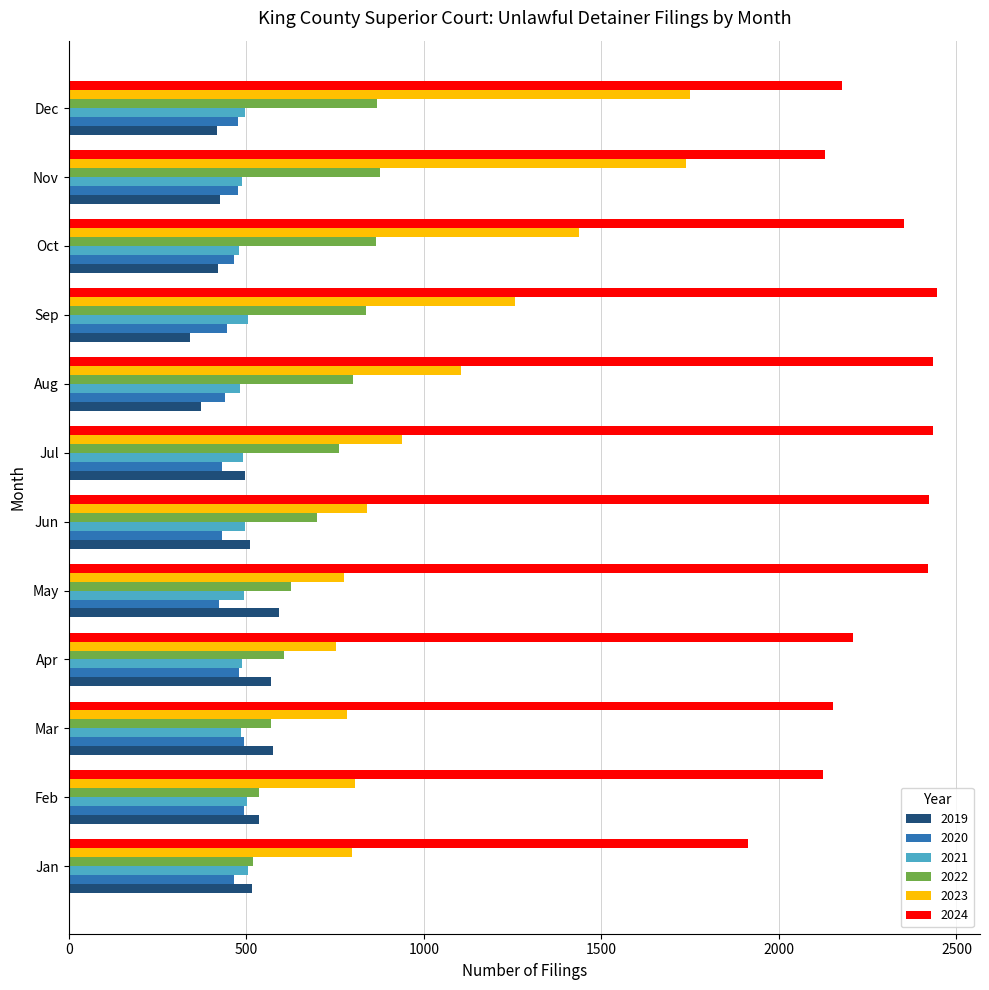

At which label does 2024 reach its minimum?

Jan